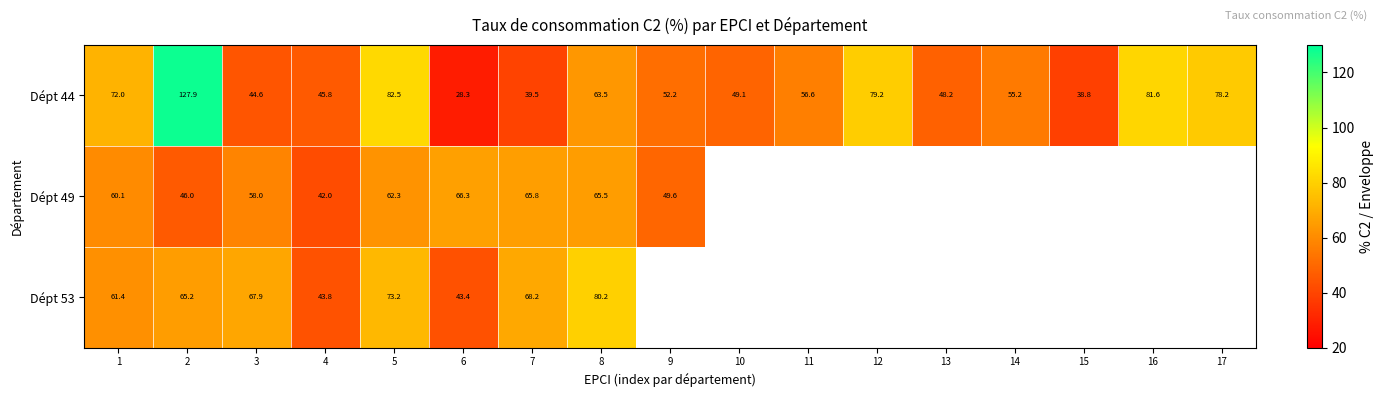

Is the value of Dépt 44 at 8 greater than the value of Dépt 49 at 3?

Yes